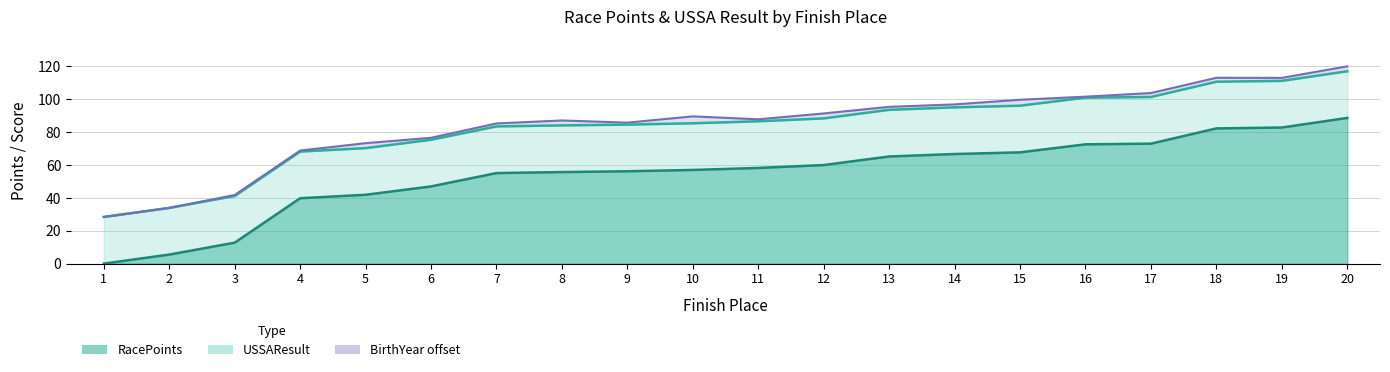

True or false: USSAResult and RacePoints intersect in this chart.

False